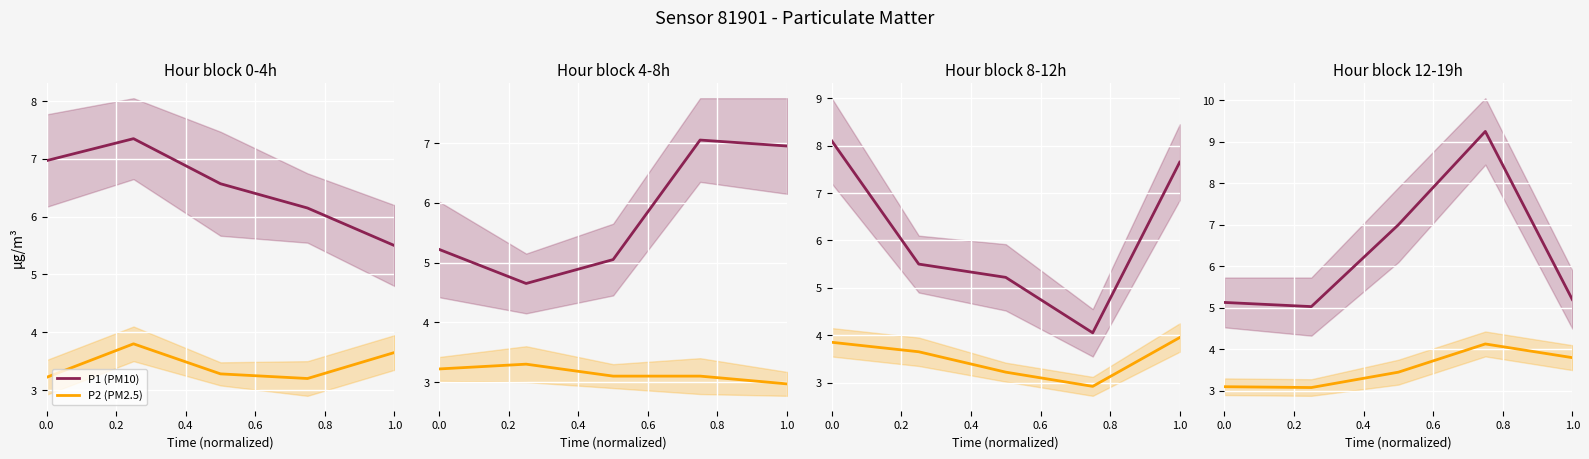

What is the total value across all series at 0.4?

10.4